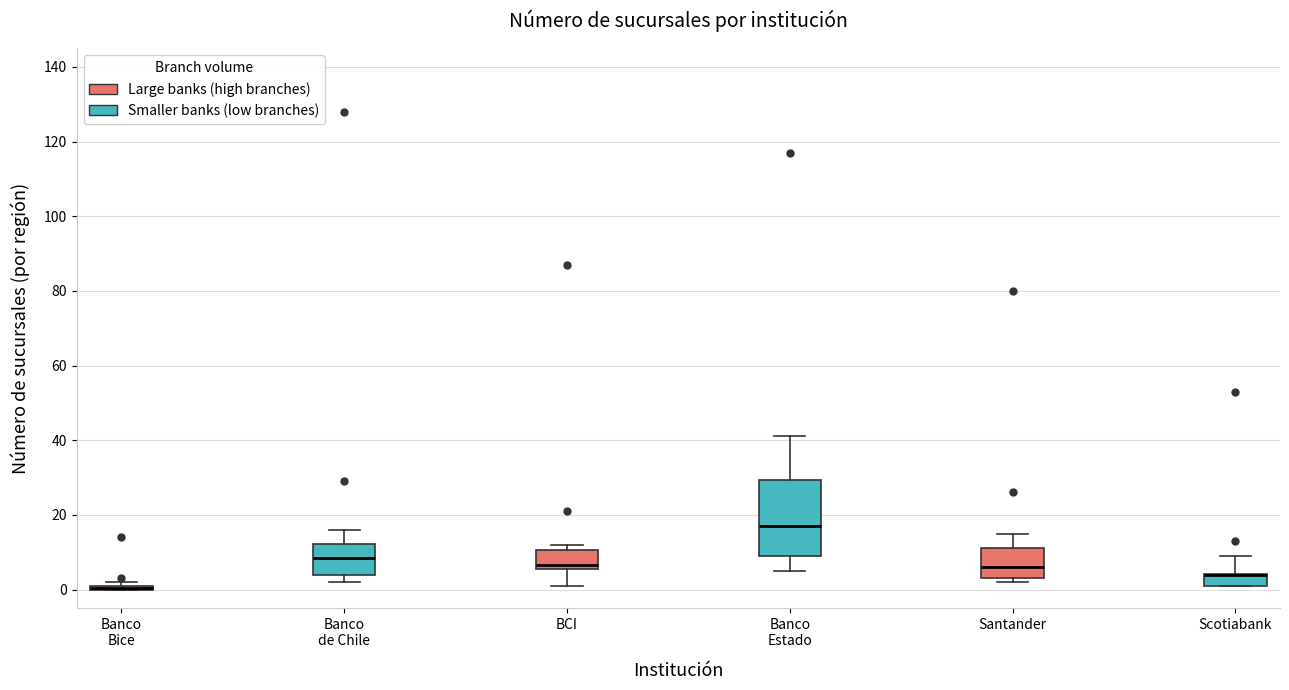

Where is the lower edge of the box for Scotiabank on the y-axis? The values are not printed on the chart, so give them approximately, as read against the axis.

2